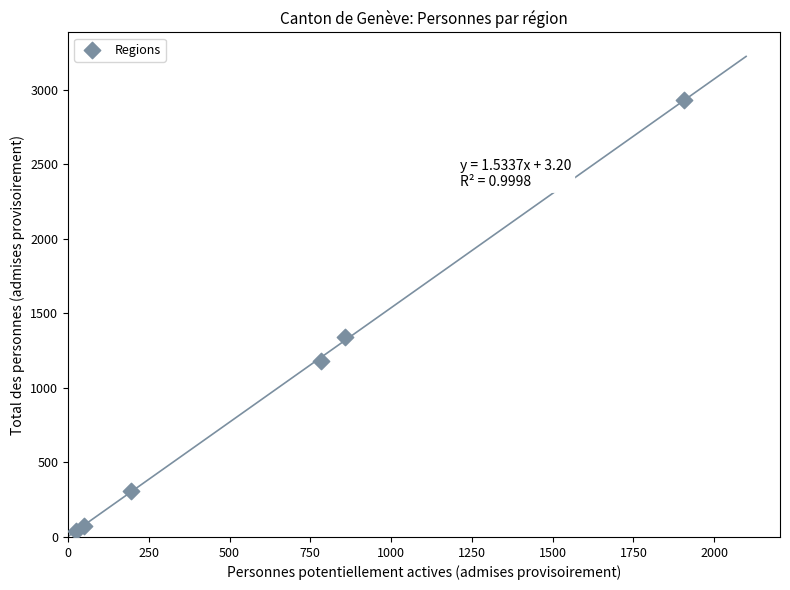

What is the range of Y values (max minus min)?

2893